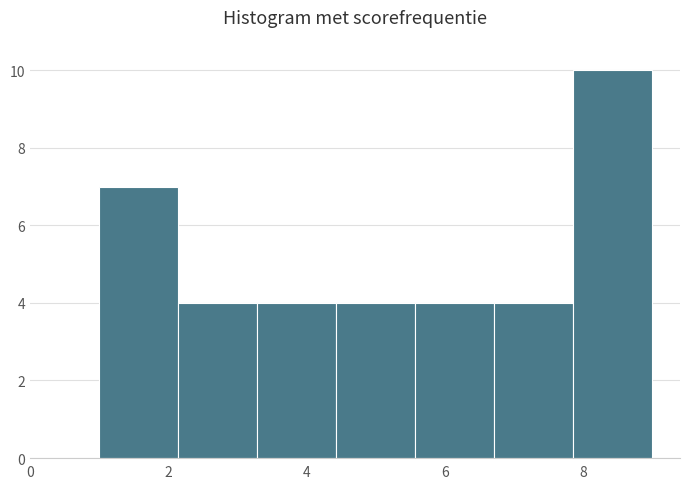

How tall is the bar that spans 7.8 to 9.0 on the x-axis? Neither the bar edges nor the heights are printed on the chart, so give them approximately, as read against the axes.

10